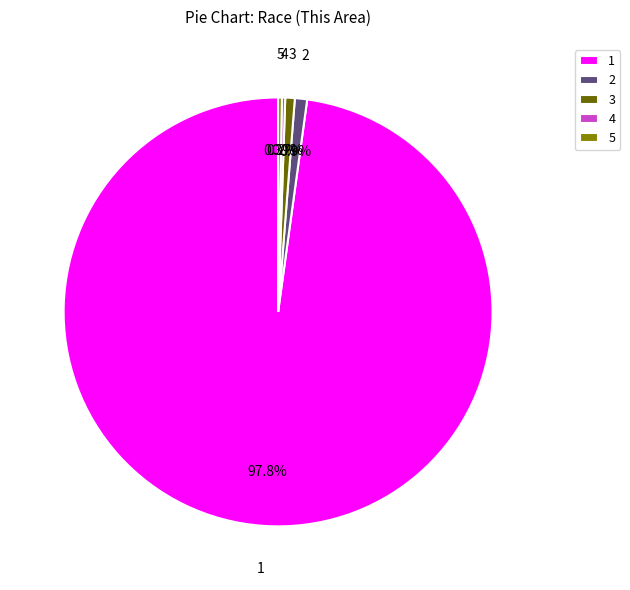

Is there any slice that represents more than half of the pie?

Yes